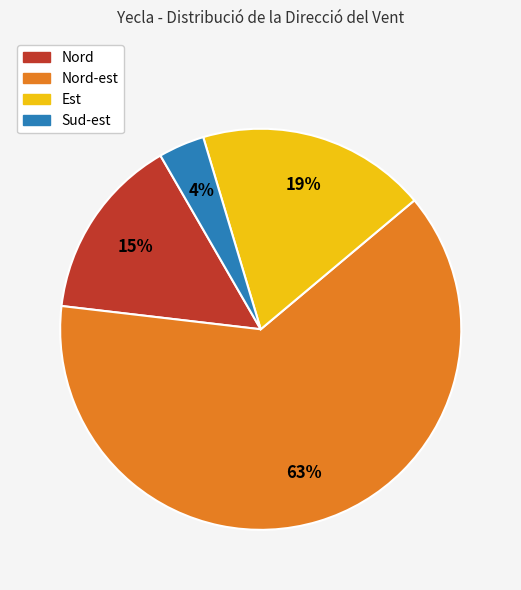

Is there any slice that represents more than half of the pie?

Yes